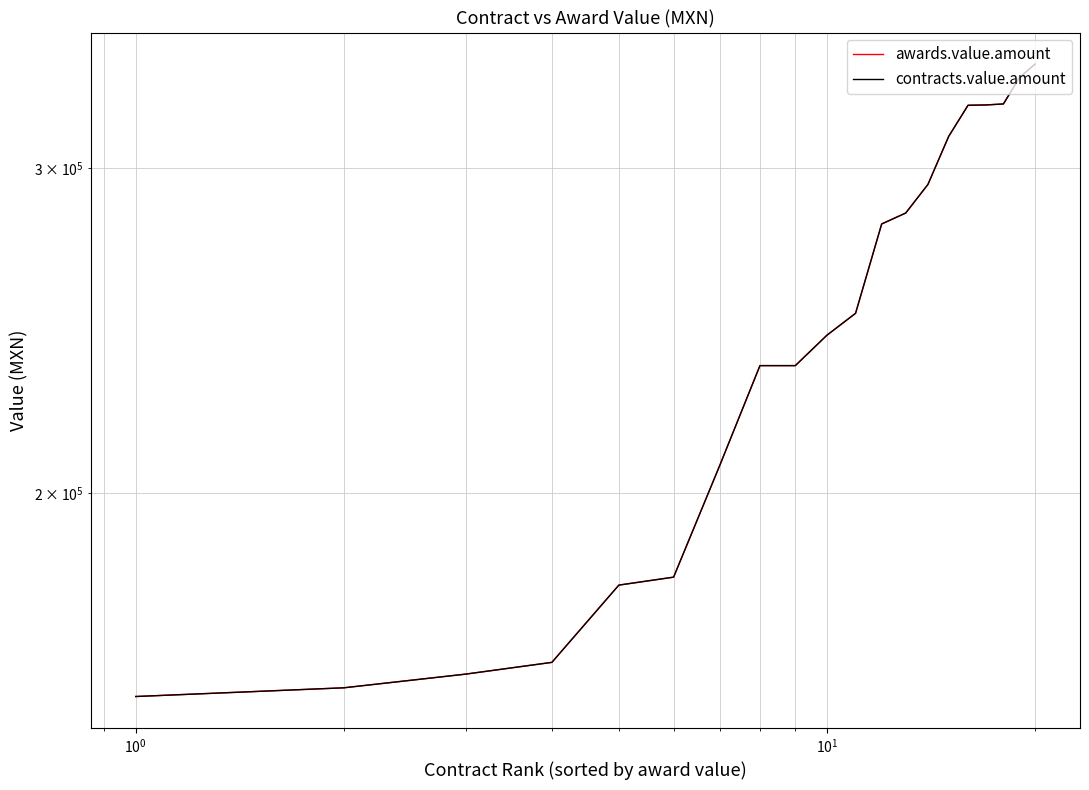

How many data points in awards.value.amount are above 250213?

9